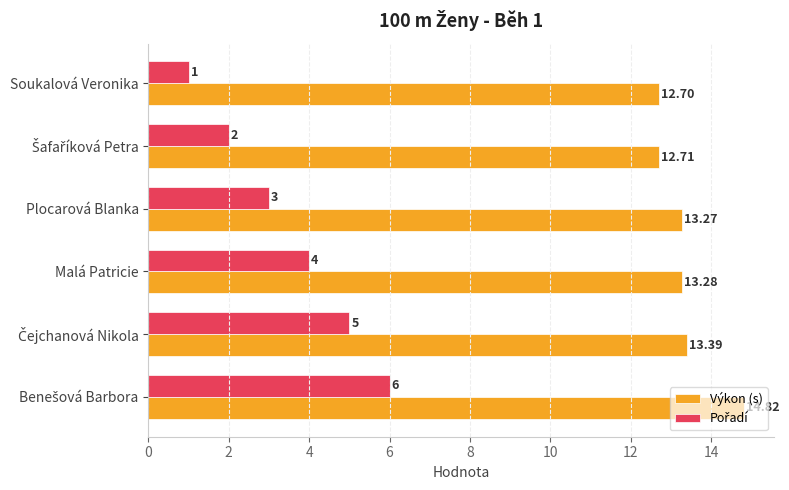

Which series has the largest total across all categories?

Výkon (s)